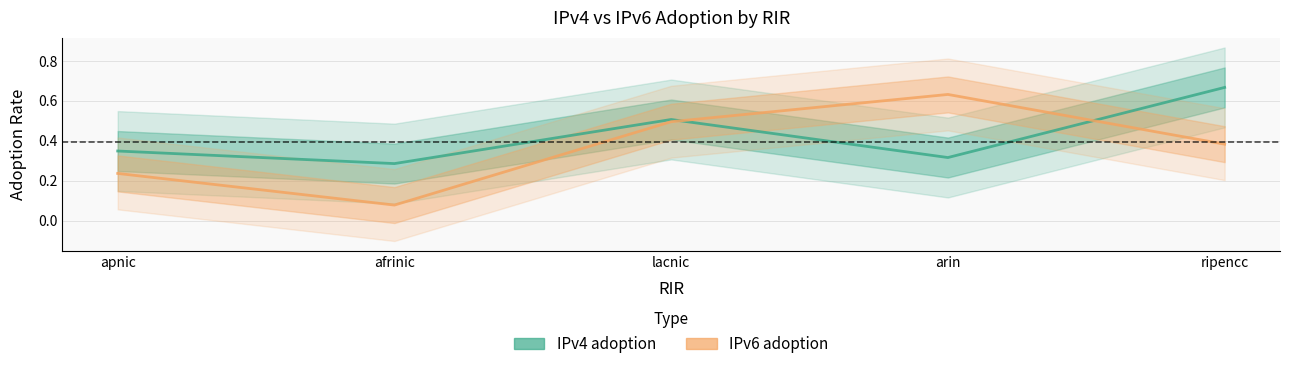

At how many categories does at least one series exceed 0?

5